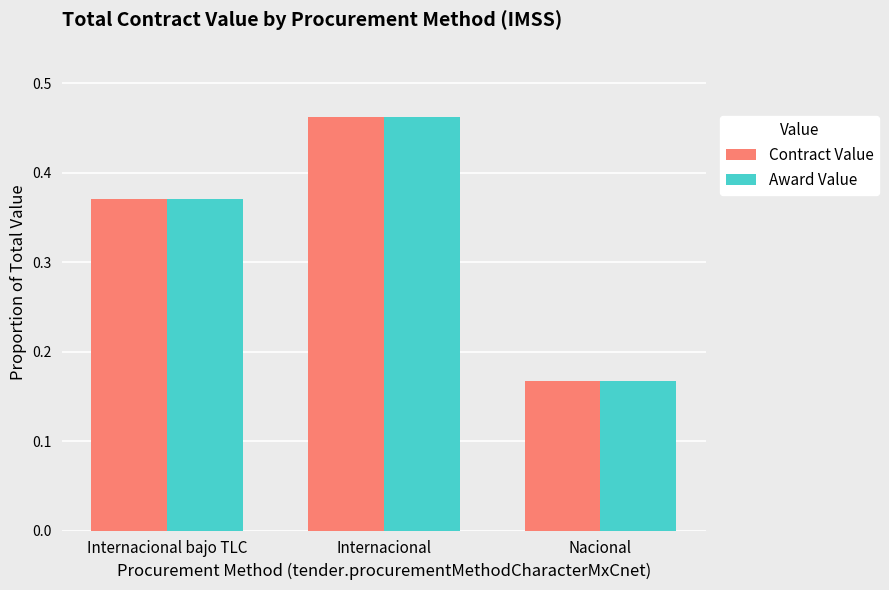

What is the sum of all Contract Value values?

1.0